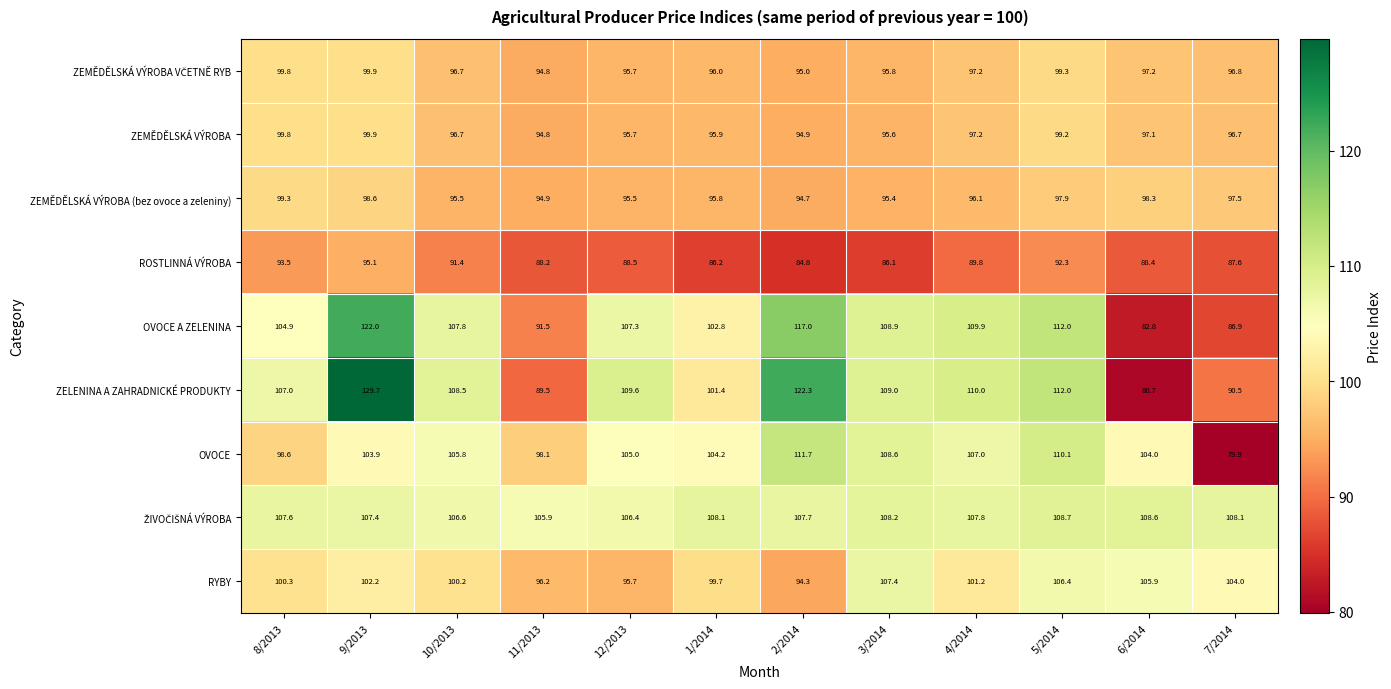

How many values in the ZELENINA A ZAHRADNICKÉ PRODUKTY series are below 109?

6